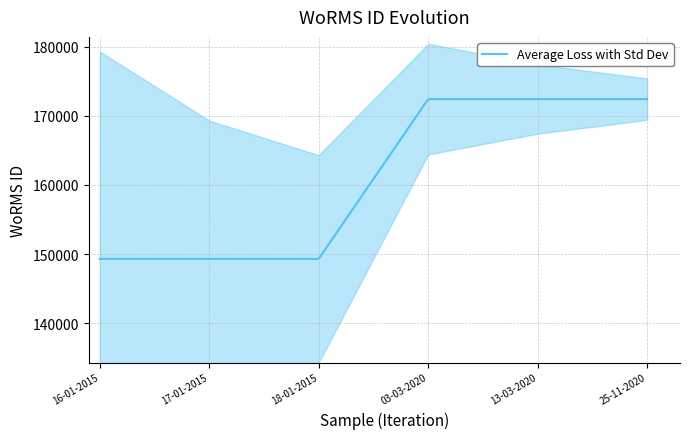

How many lines are shown in the chart?

1